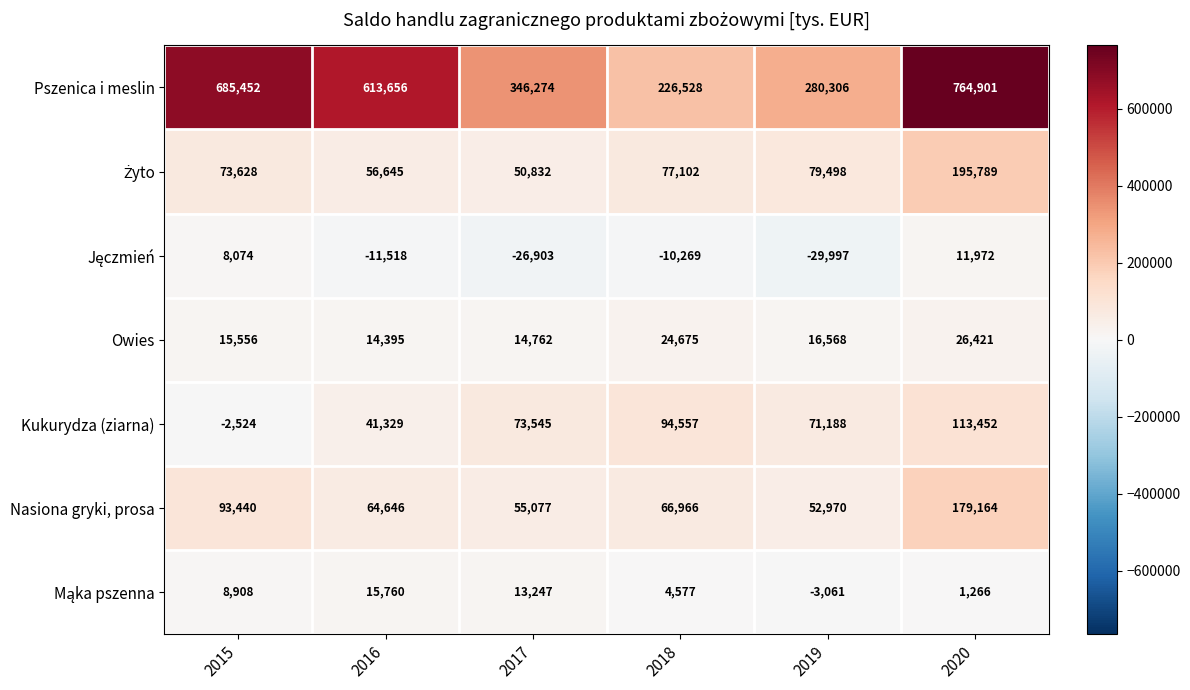

At how many categories does at least one series exceed 324334?

4